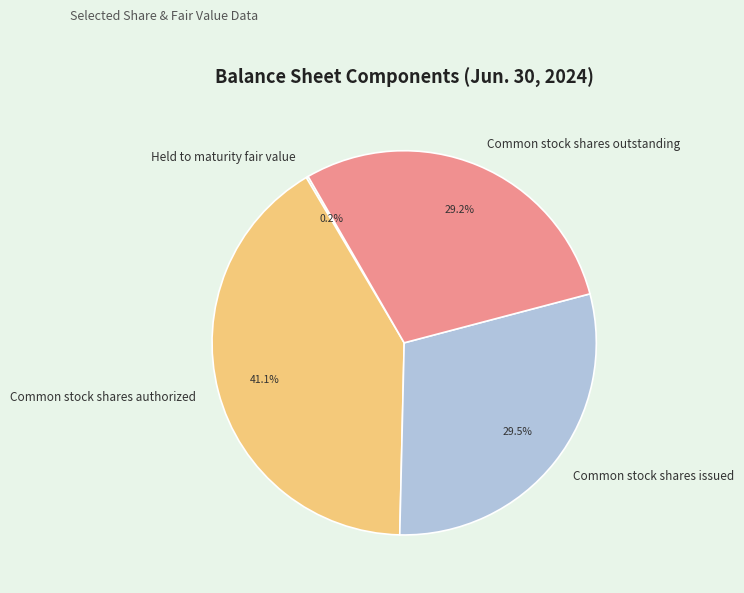

To the nearest percent, what portion does Common stock shares authorized represent?

41%